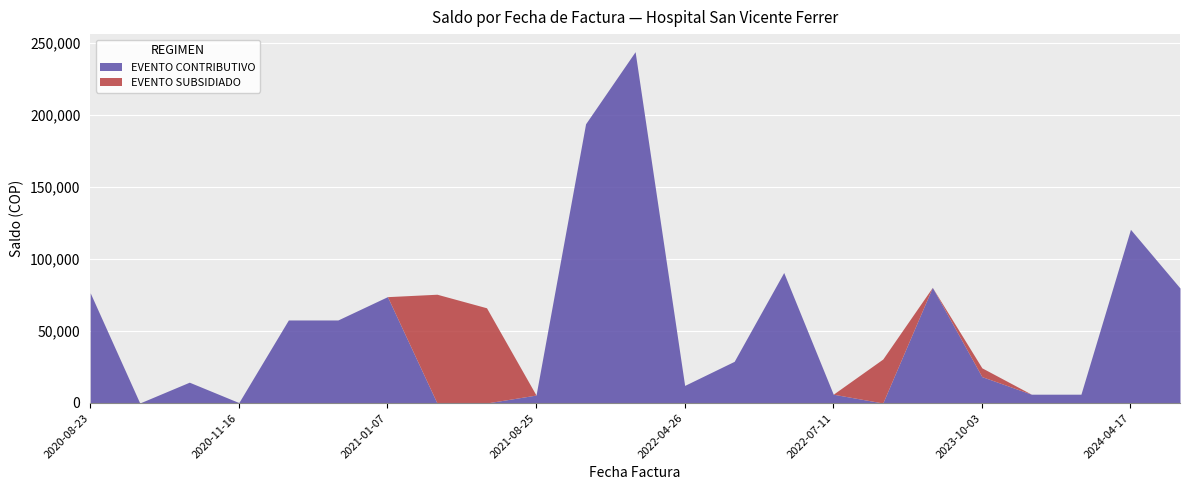

Reading right to left, list all the values displayed in this chart.

EVENTO CONTRIBUTIVO: 2024-05-28=79773	2024-04-17=120487	2023-11-01=6100	2023-10-04=6100	2023-10-03=18300	2022-11-07=80231	2022-08-01=0	2022-07-11=6100	2022-06-20=90539	2022-05-17=28903	2022-04-26=12200	2022-03-10=243751	2022-01-03=193708	2021-08-25=5500	2021-05-29=0	2021-05-28=0	2021-01-07=73785	2021-01-05=57600	2021-01-04=57600	2020-11-16=294	2020-10-05=14438	2020-09-08=0	2020-08-23=76440
EVENTO SUBSIDIADO: 2024-05-28=0	2024-04-17=0	2023-11-01=0	2023-10-04=0	2023-10-03=6100	2022-11-07=0	2022-08-01=30500	2022-07-11=0	2022-06-20=0	2022-05-17=0	2022-04-26=0	2022-03-10=0	2022-01-03=0	2021-08-25=0	2021-05-29=66065	2021-05-28=75463	2021-01-07=0	2021-01-05=0	2021-01-04=0	2020-11-16=0	2020-10-05=0	2020-09-08=0	2020-08-23=0